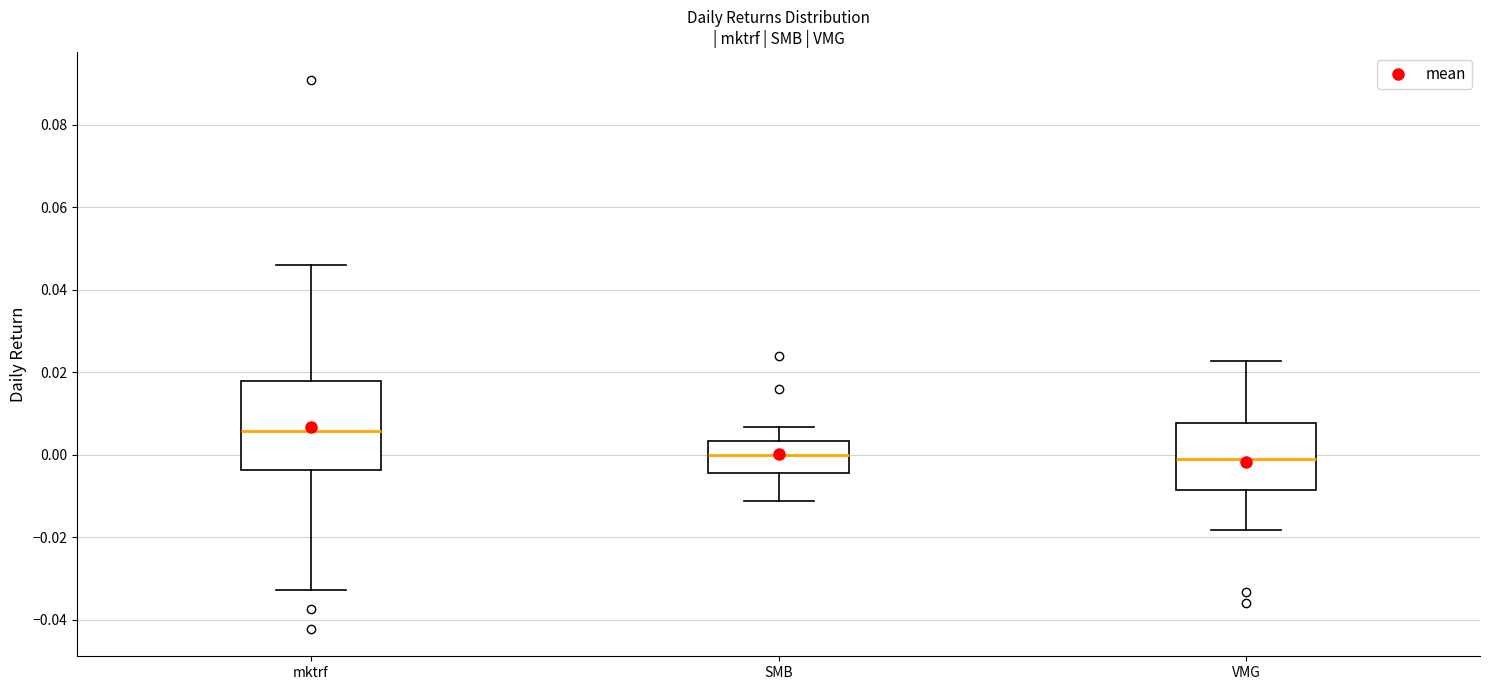

Comparing the boxes themselves (not the whiskers), which one is the tallest?

mktrf